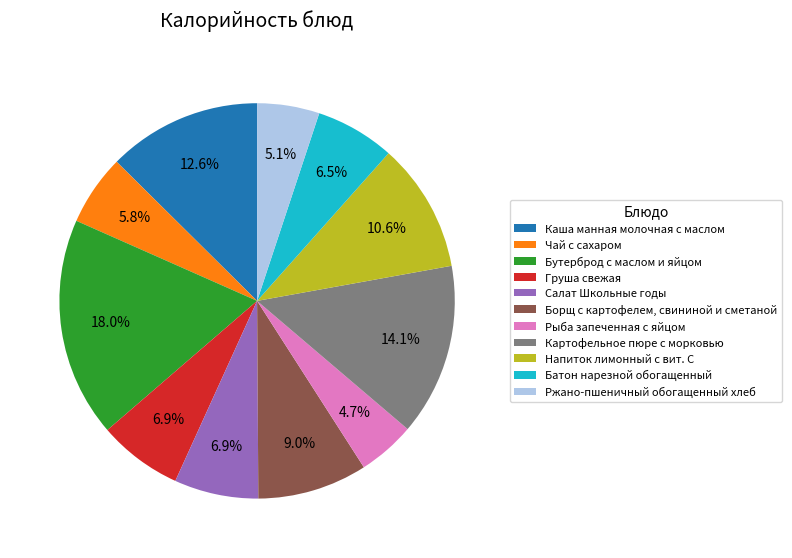

Between Бутерброд с маслом и яйцом and Чай с сахаром, which is larger?

Бутерброд с маслом и яйцом